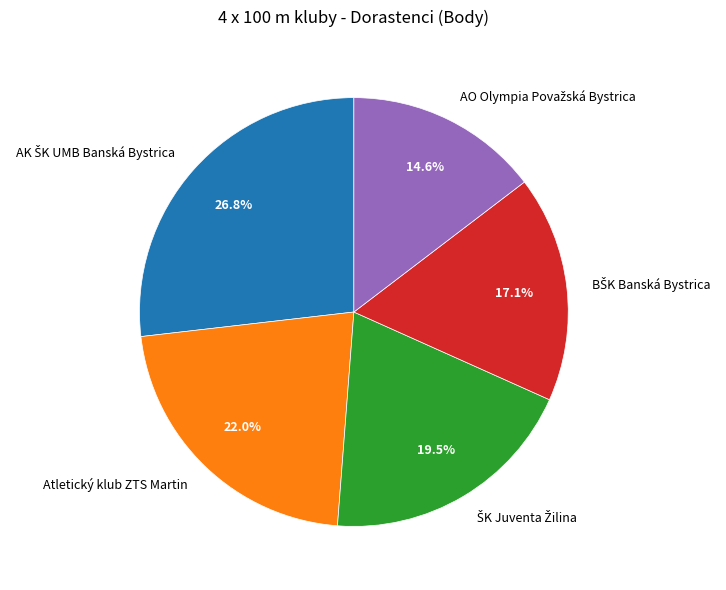

Does any single category account for the majority?

No